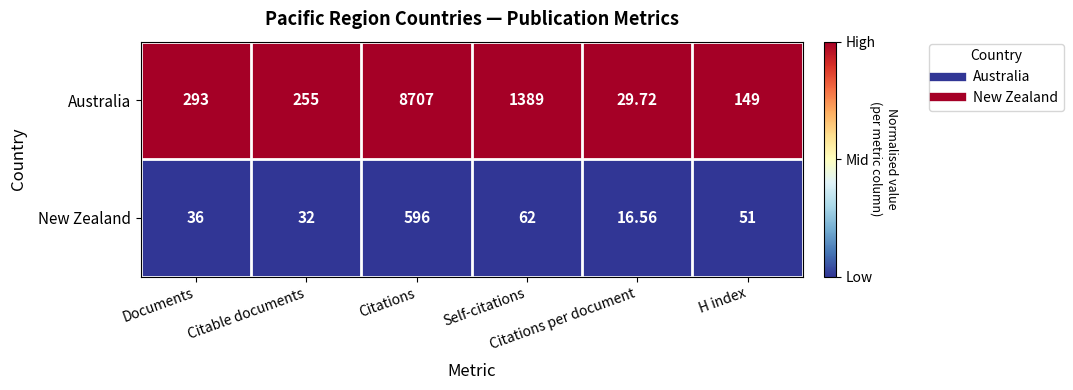

Which series has the largest total across all categories?

Australia